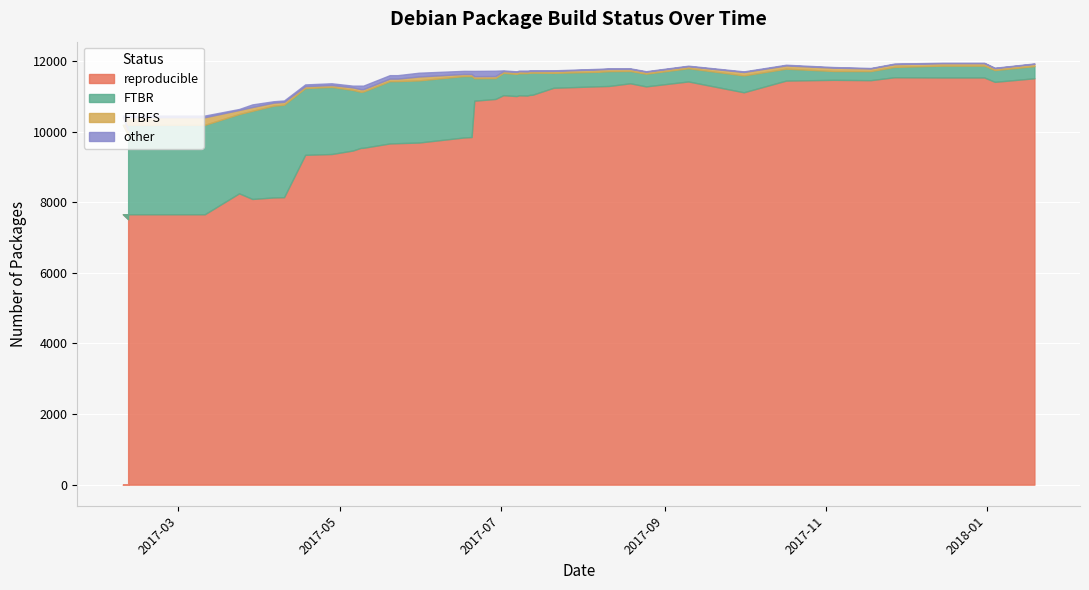

Reading left to right, list all the values displayed in this chart.

reproducible: 7515	7657	7657	8250	8090	8133	8140	9340	9363	9461	9536	9539	9662	9670	9688	9831	9844	10873	10922	11029	11004	11026	11018	11038	11041	11239	11281	11290	11366	11278	11418	11111	11442	11464	11454	11537	11531	11531	11407	11508
FTBR: 2386	2532	2532	2245	2497	2599	2619	1891	1901	1717	1589	1593	1765	1758	1760	1740	1726	636	592	634	628	627	635	626	626	423	411	421	349	360	375	478	338	250	257	293	335	335	333	345
FTBFS: 131	215	215	116	107	86	81	54	53	72	75	68	71	70	110	59	58	58	57	48	55	55	47	51	48	55	67	62	59	55	56	97	92	95	75	79	69	69	54	63
other: 17	48	48	27	74	39	39	49	49	49	99	99	98	98	107	88	89	150	151	20	18	17	25	16	16	16	16	16	15	15	15	17	19	17	13	15	12	12	12	12